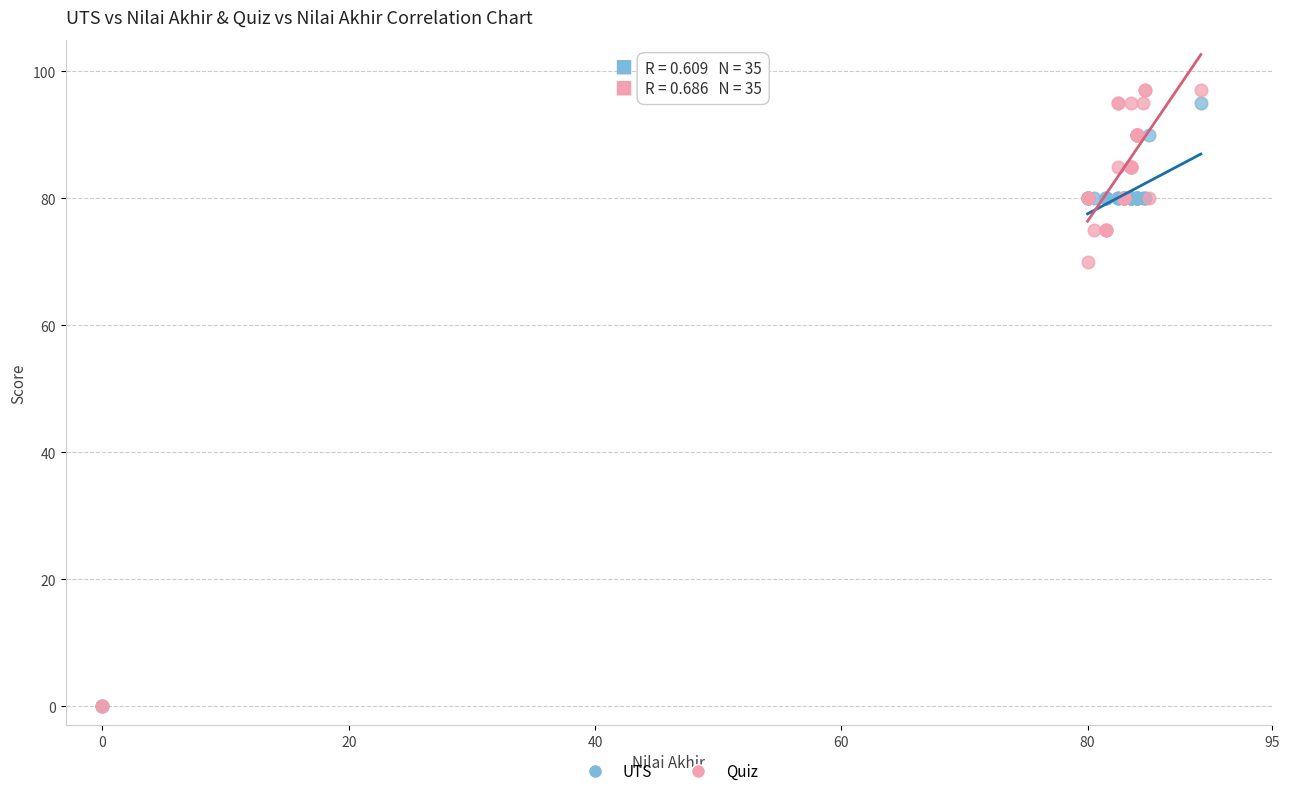

Across all series, what Y value is closest to 48?

70